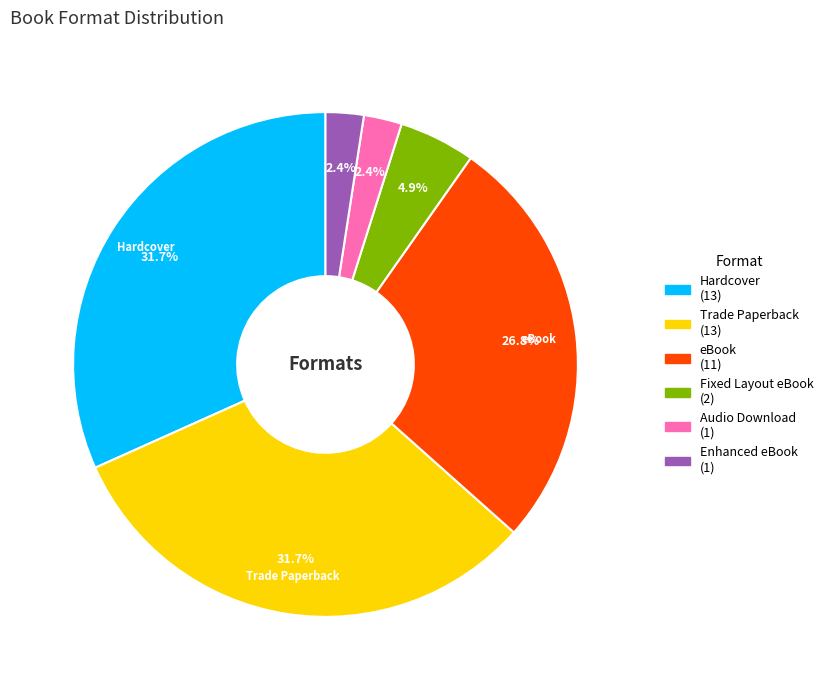

Is there a majority slice in this chart?

No